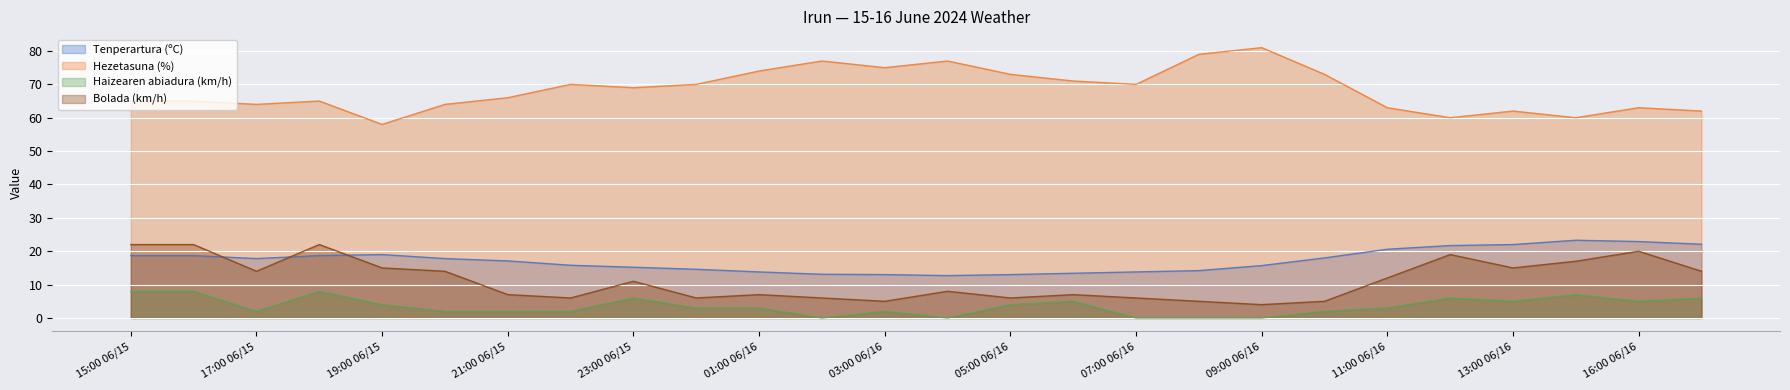

How many data points does each series have?

26